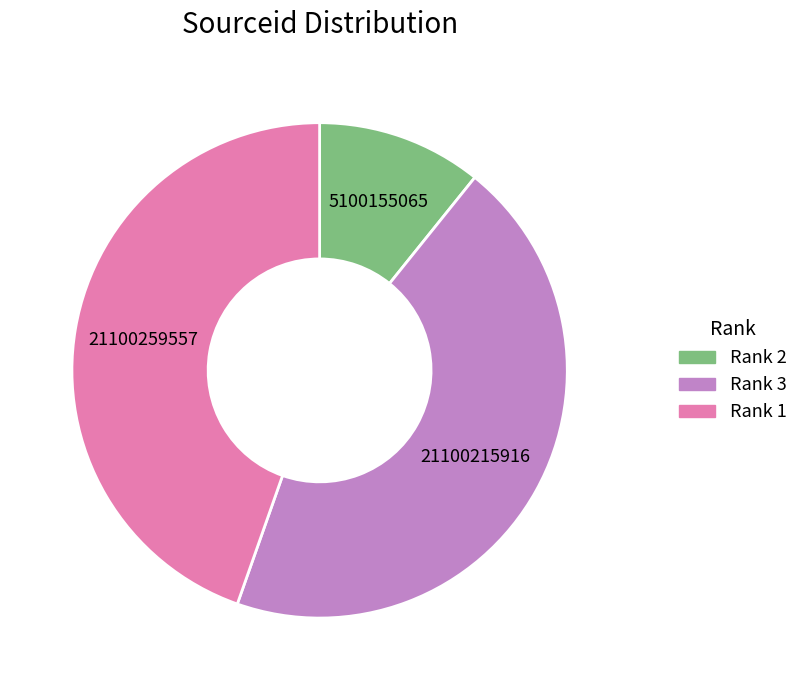

Approximately how many times larger is the value at Rank 3 compared to Rank 1?

1.0